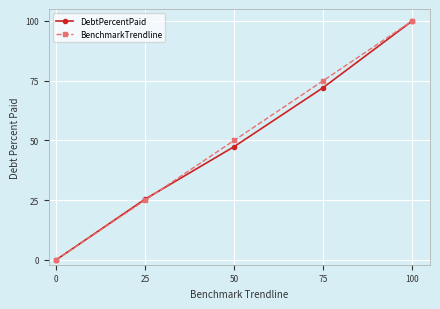

Which label corresponds to the largest value in the chart?

100